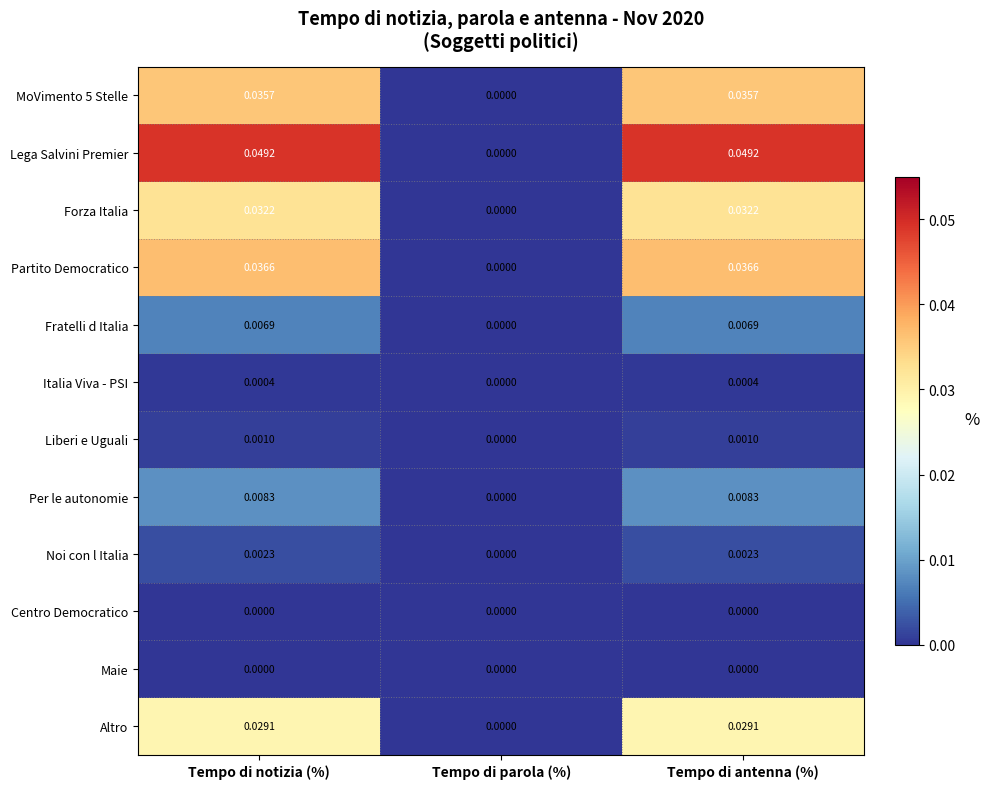

Which series has the largest total across all categories?

Lega Salvini Premier